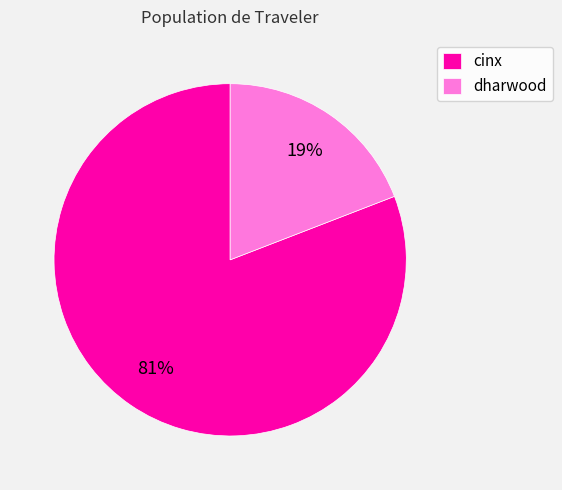

Rank the categories by value from lowest to highest.

dharwood, cinx